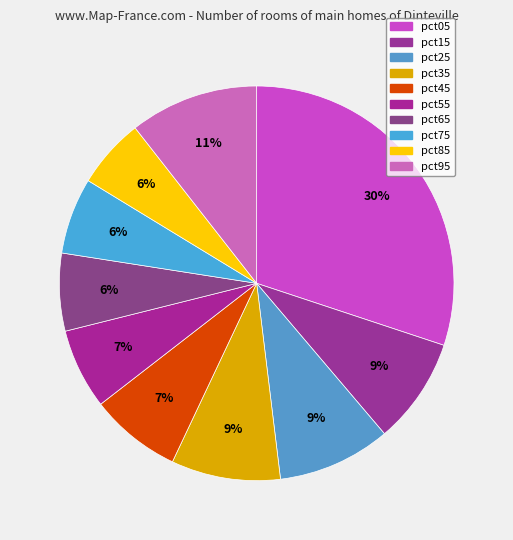

Which slice is the largest?

pct05